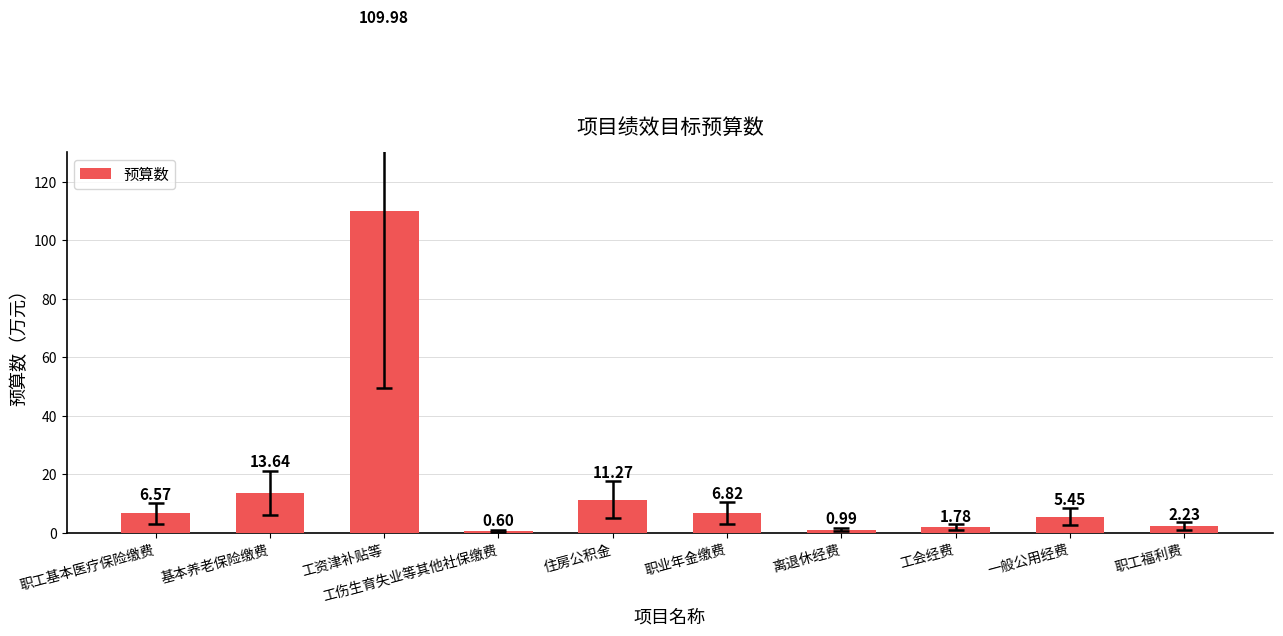

What is the maximum value shown in the chart?

110.0